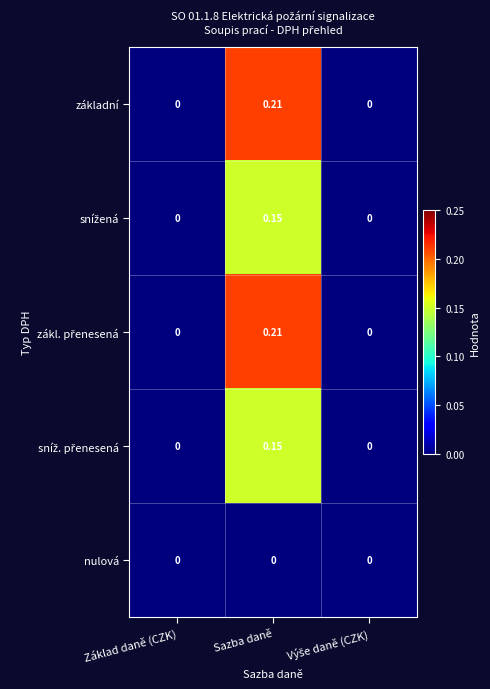

At which category is the sum across all series the highest?

Sazba daně